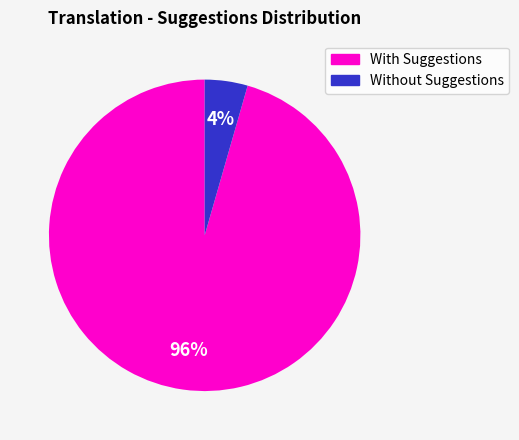

Count the number of slices in the pie.

2